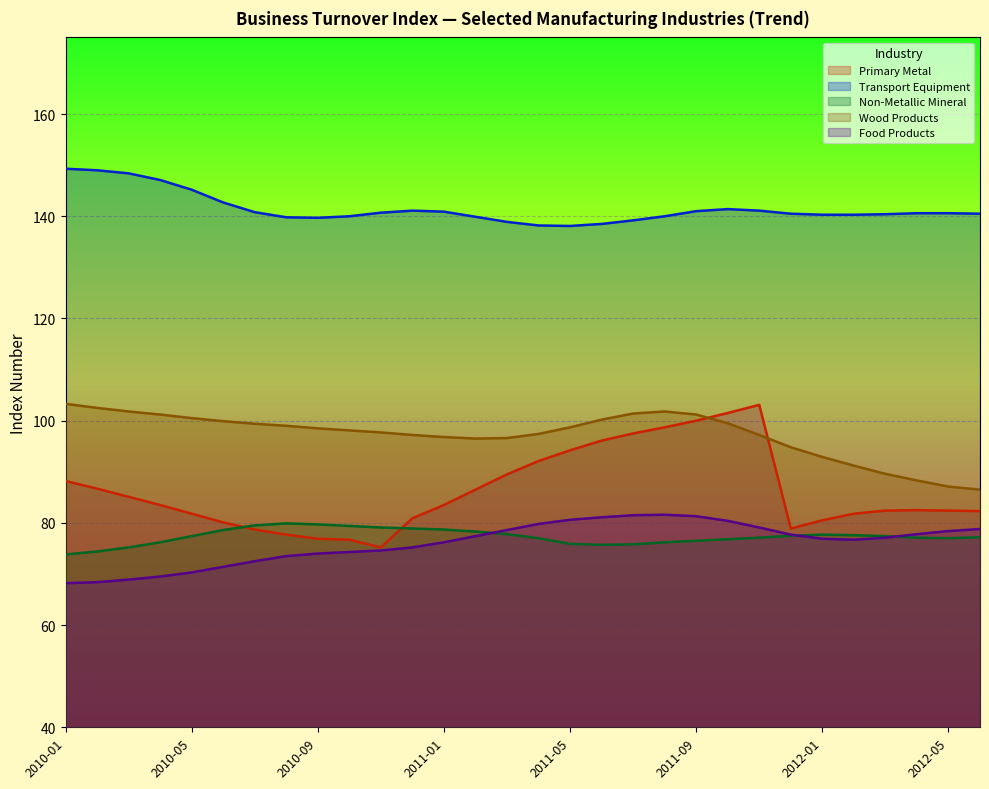

True or false: Non-Metallic Mineral has a value of 53.7 at 2012-04.

False